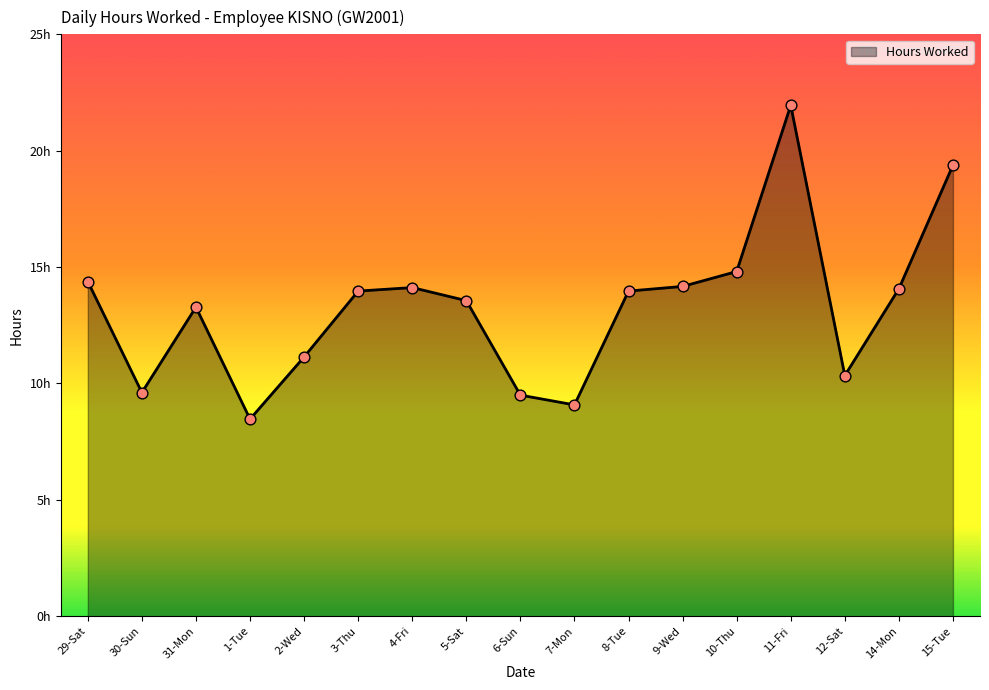

Does the chart have visible grid lines?

No